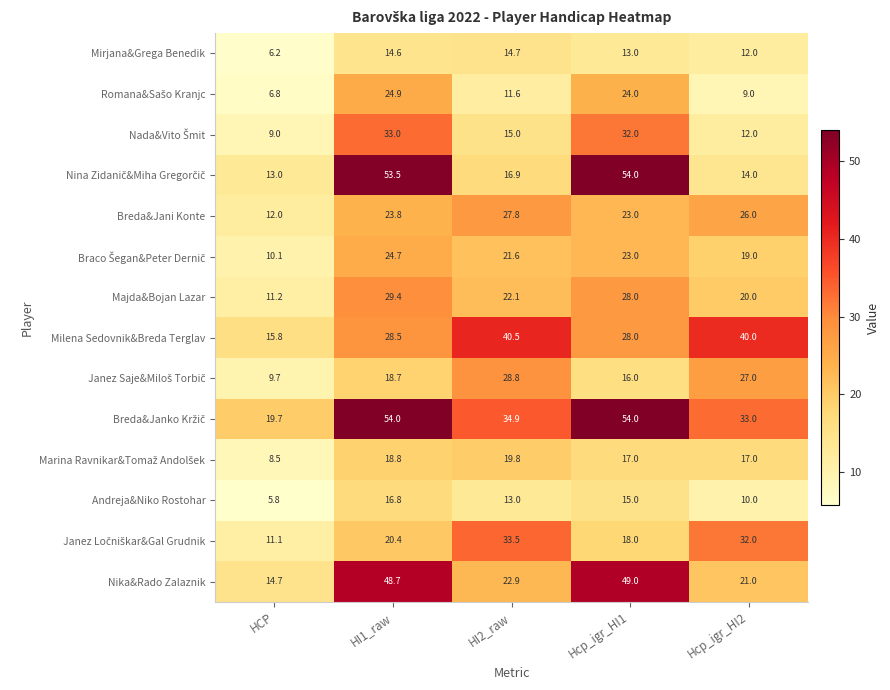

Rank the categories by Milena Sedovnik&Breda Terglav value from lowest to highest.

HCP, Hcp_igr_HI1, HI1_raw, Hcp_igr_HI2, HI2_raw